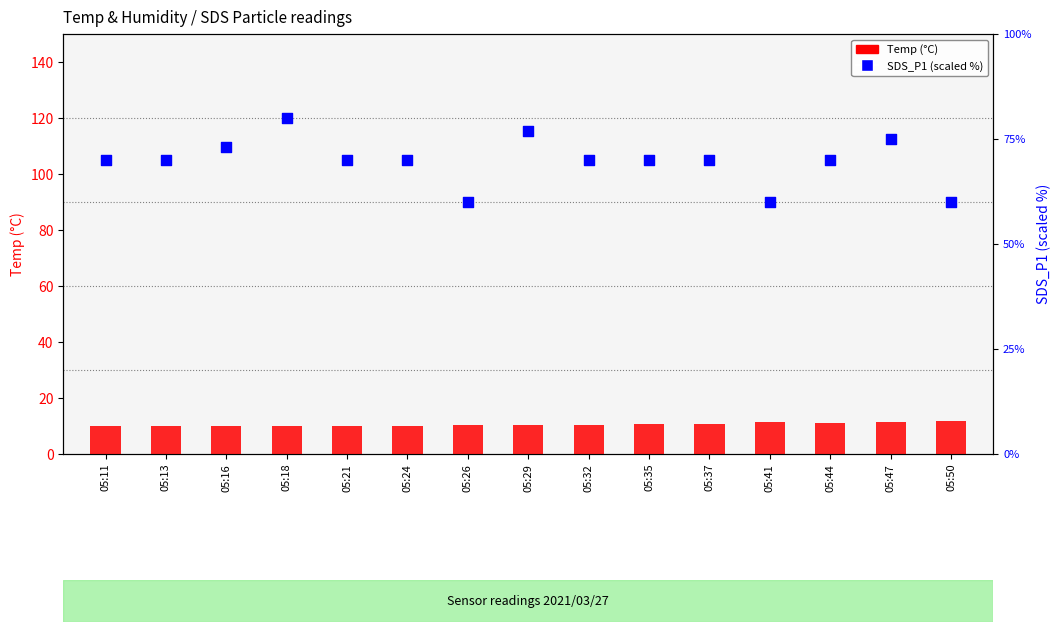

What is the total value across all series at 05:47?

86.5